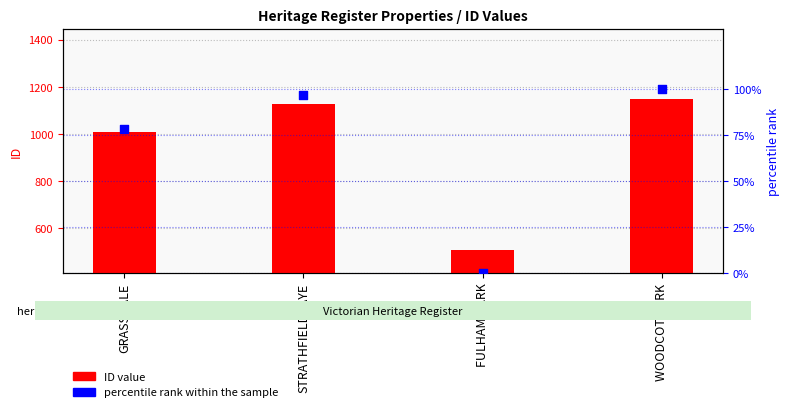

What is the total value across all series at FULHAM PARK?

510.0